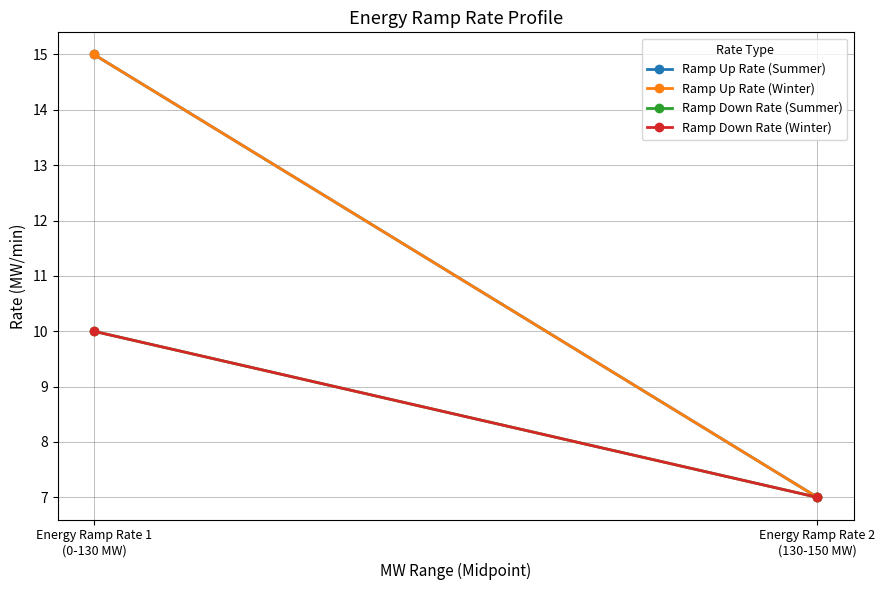

How many categories are shown in the chart?

2